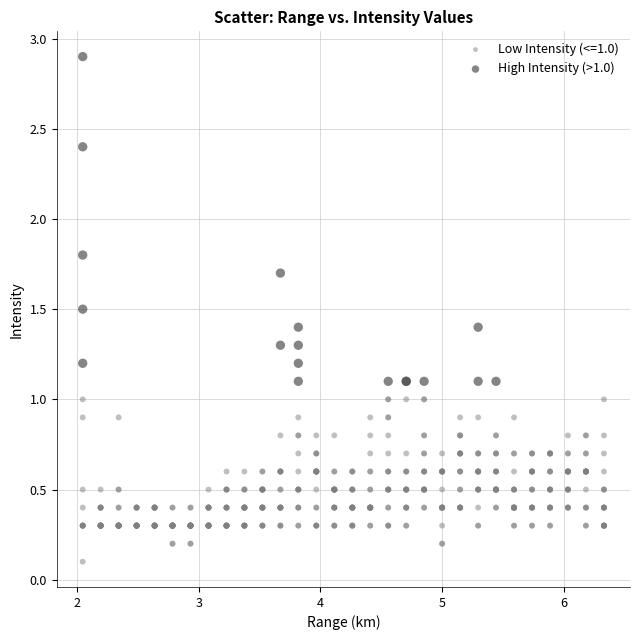

Which series has the widest spread of Y values?

High Intensity (>1.0)